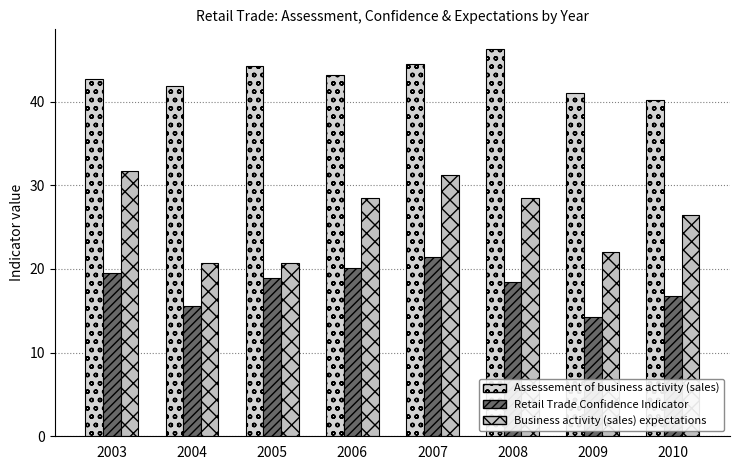

How many distinct data groups are displayed?

3